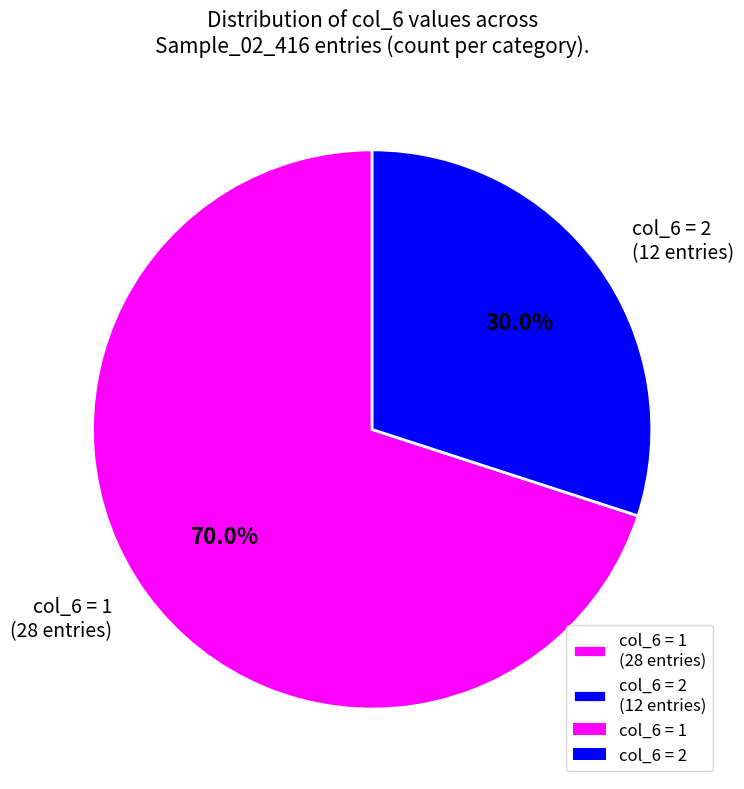

What is the largest slice in the pie chart?

col_6 = 1 (28 entries)